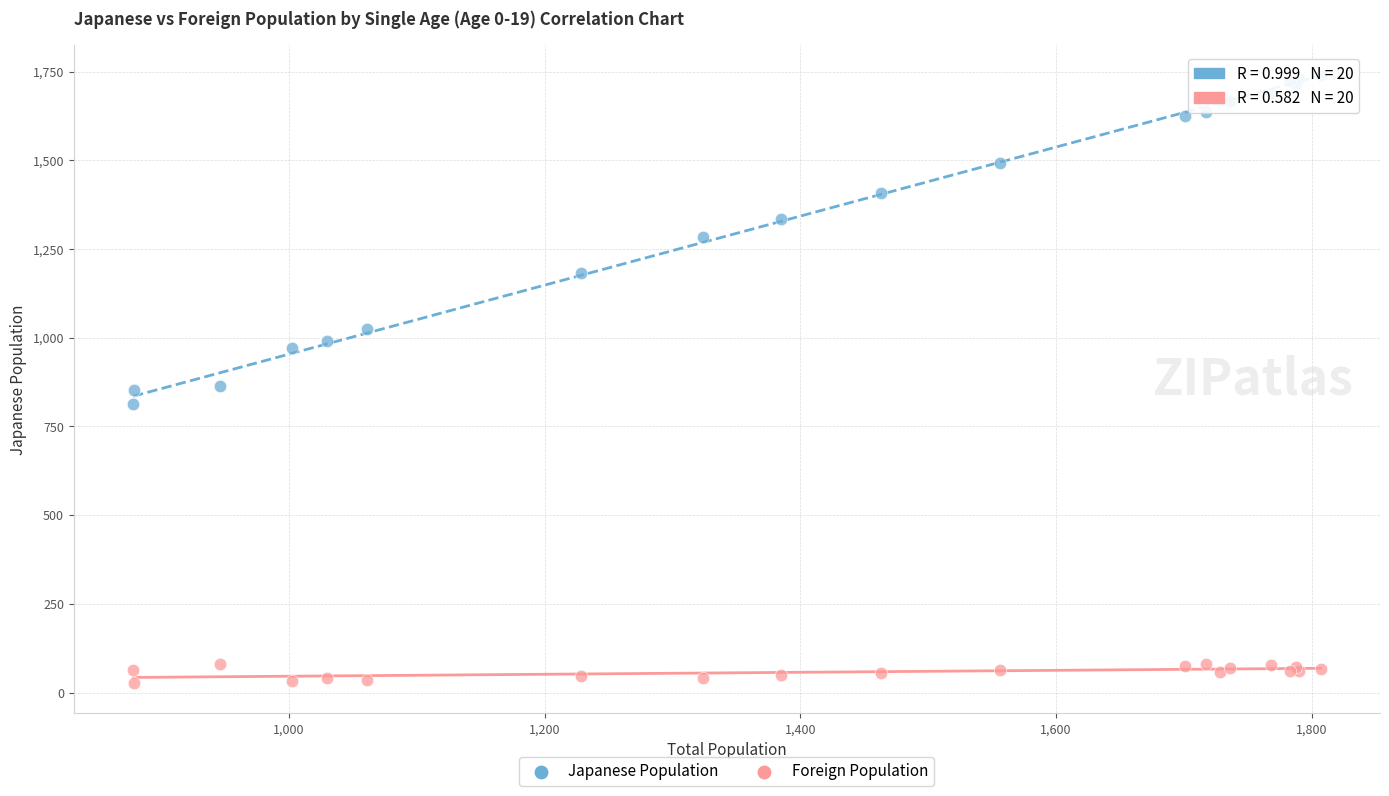

What is the X range (max minus min) for the scatter plot?

929